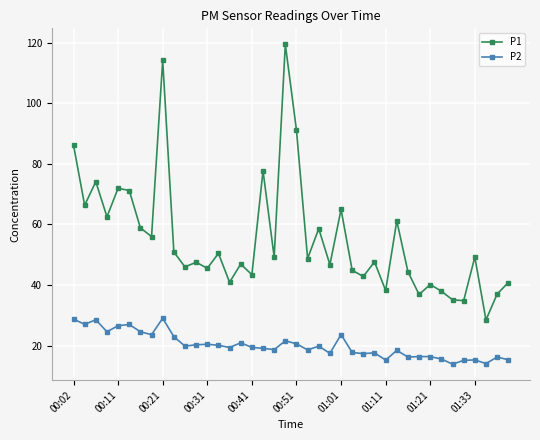

What is the difference between the second highest and minimum values in the P2 series?

14.9